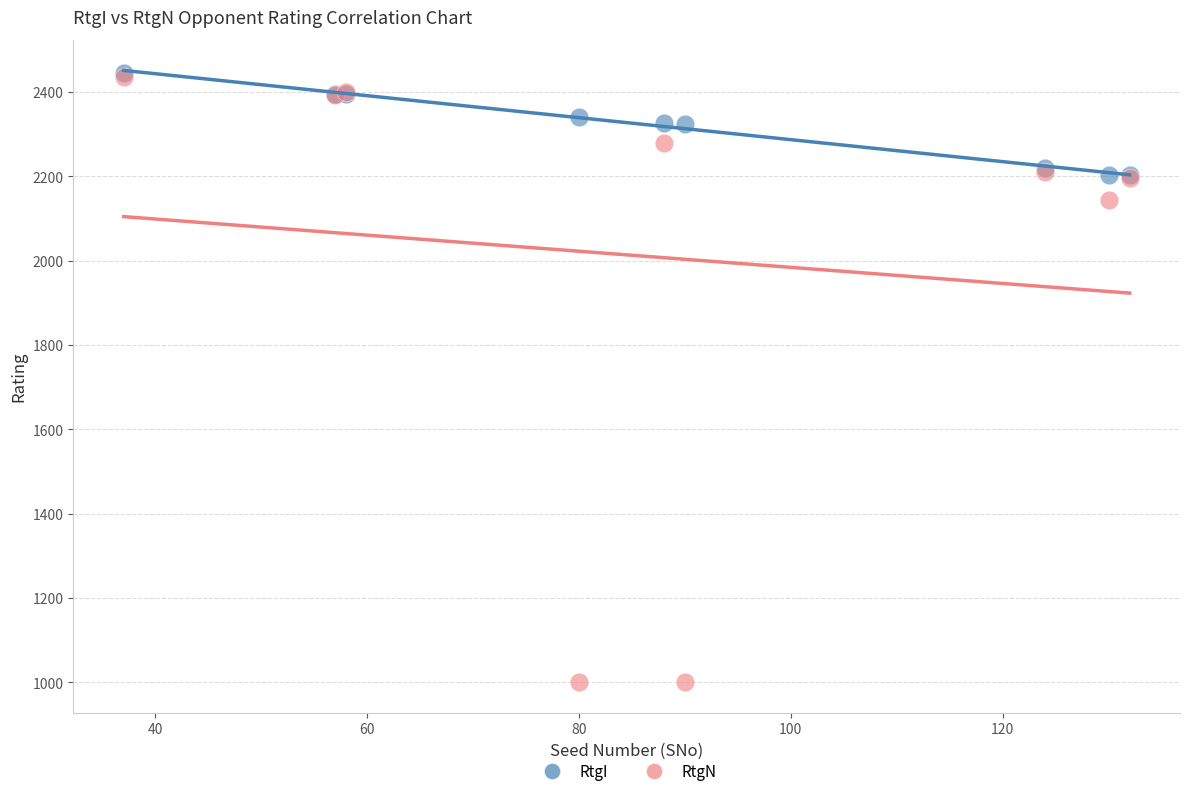

Which series has the largest Y range (max minus min)?

RtgN